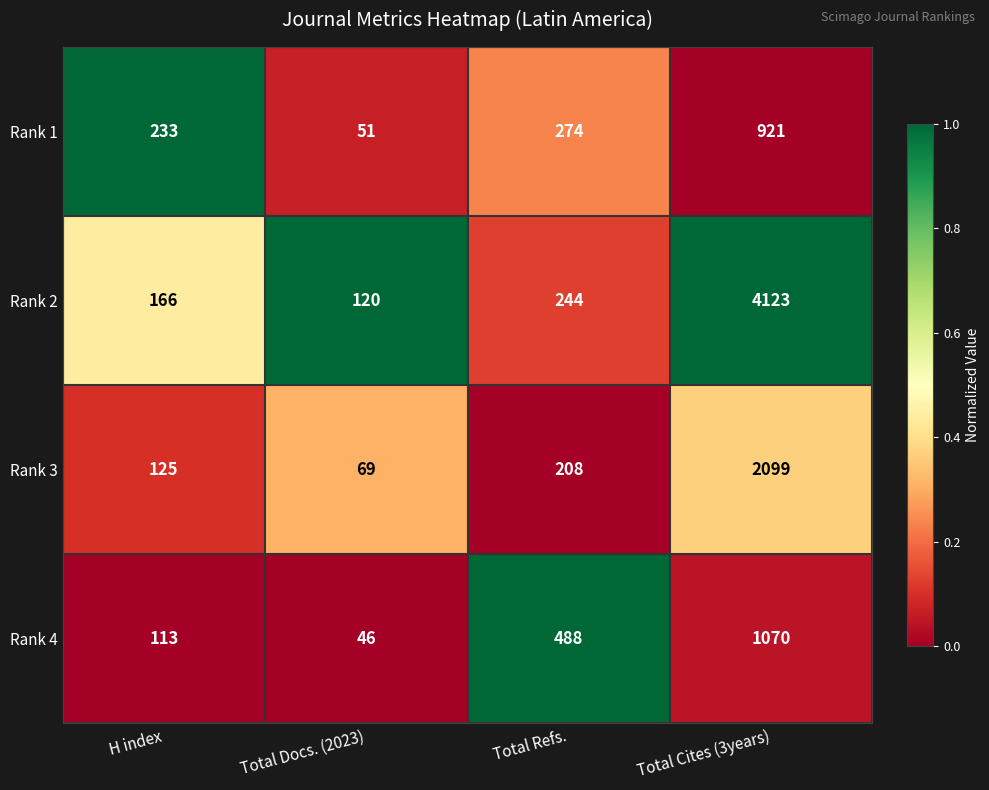

Which series has the largest total across all categories?

Rank 2